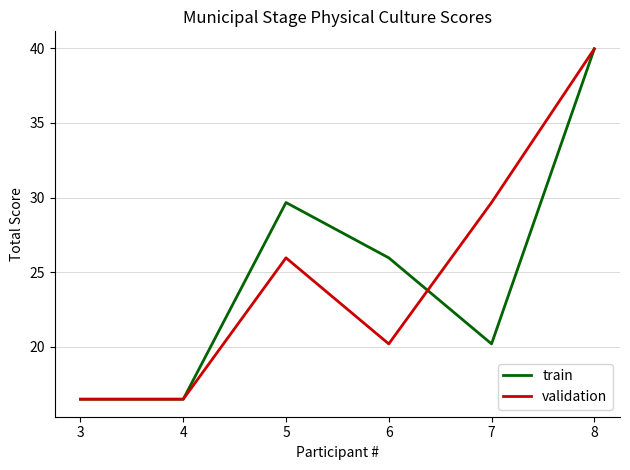

Reading left to right, extract all data points from this chart.

train: 3=16.5	4=16.5	5=29.7	6=26.0	7=20.2	8=40.0
validation: 3=16.5	4=16.5	5=26.0	6=20.2	7=29.7	8=40.0